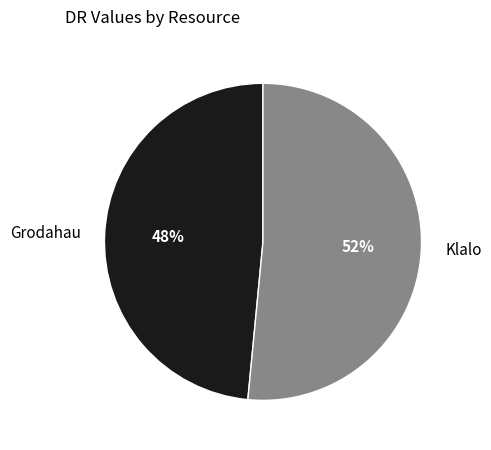

To the nearest percent, what is the average slice percentage?

50%